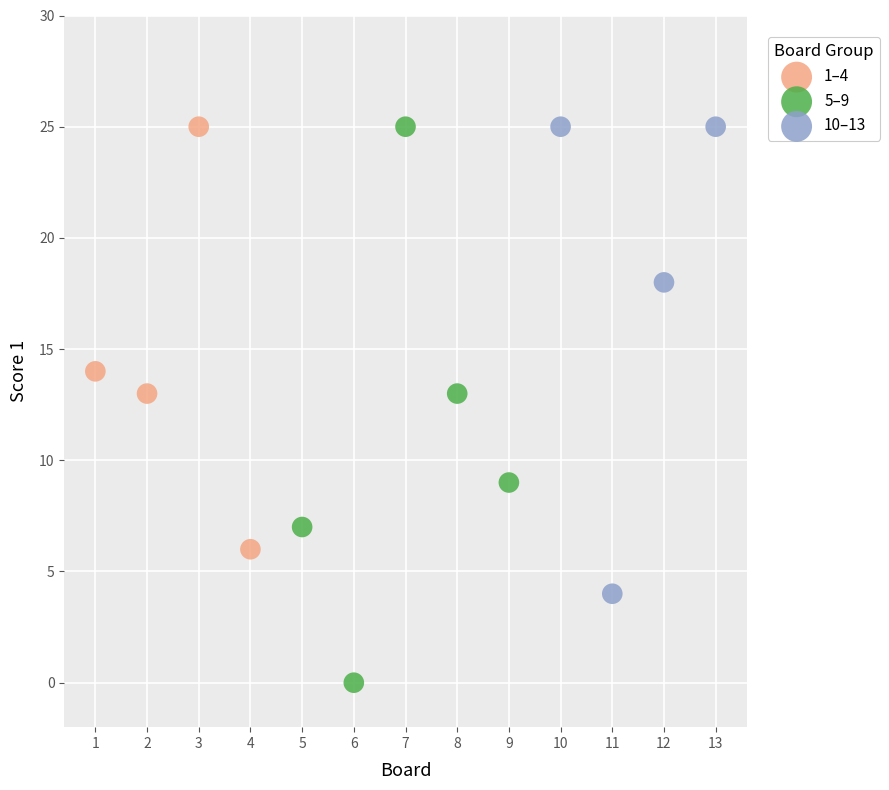

What are all the series names shown in the legend?

1–4, 5–9, 10–13